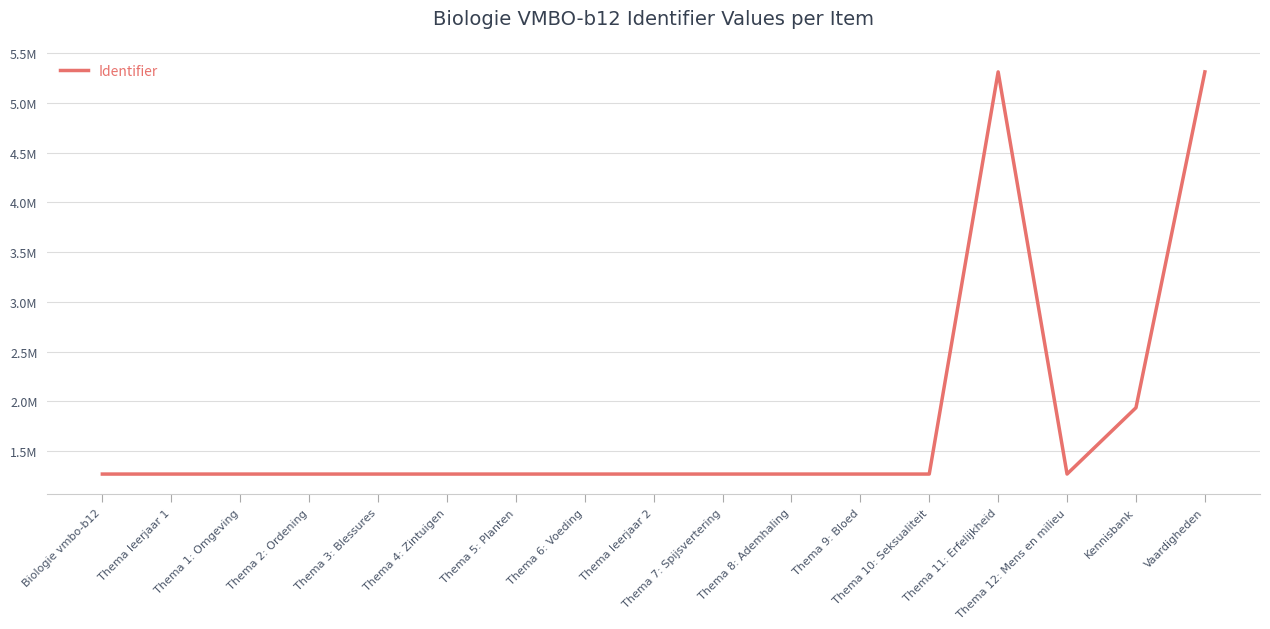

Does the chart display data point markers on the line(s)?

No